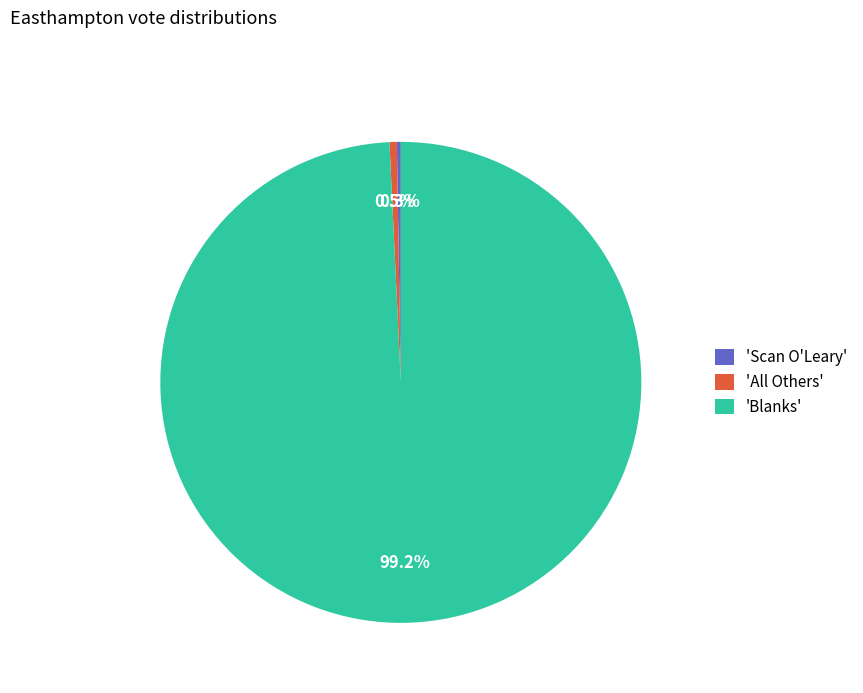

What is the largest slice in the pie chart?

'Blanks'